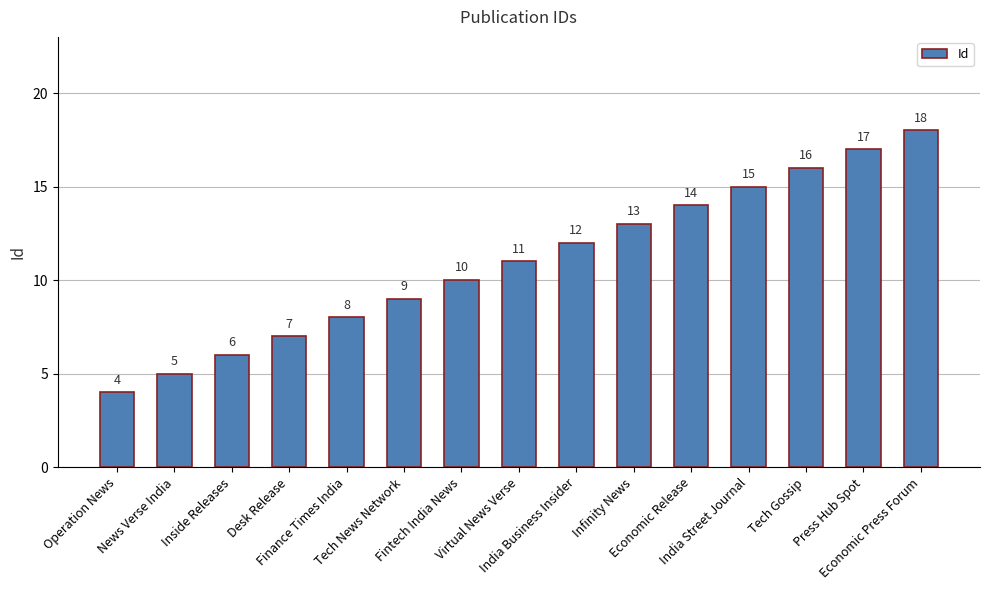

How many categories are shown in the chart?

15